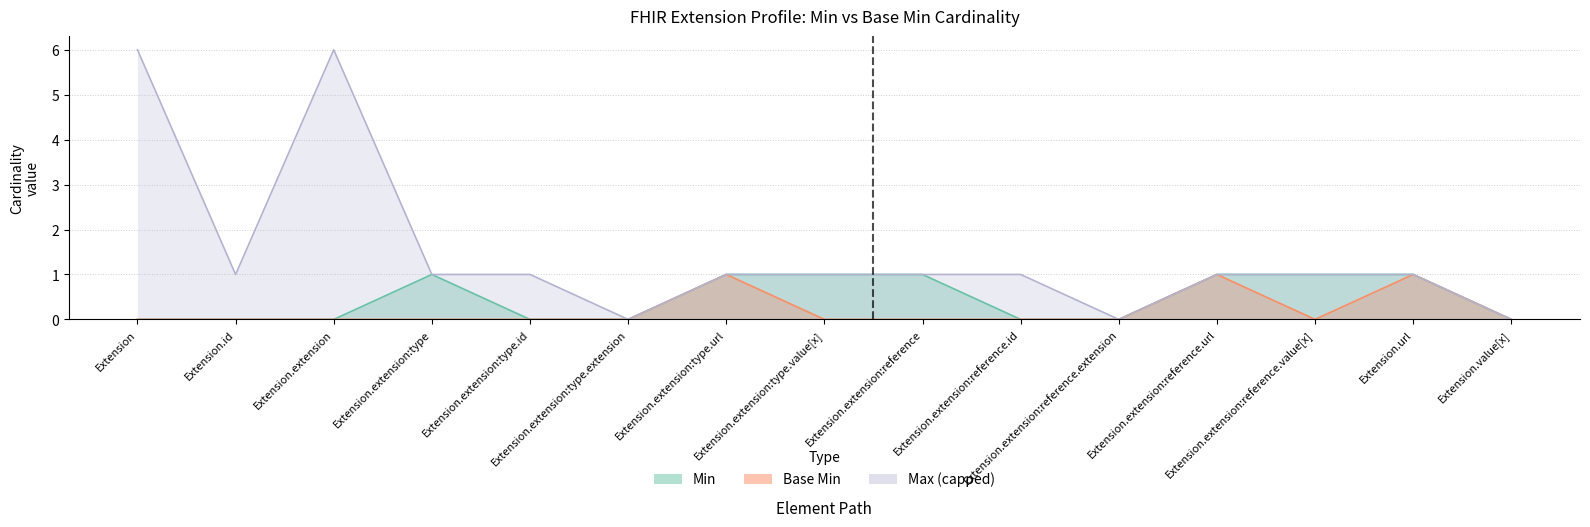

True or false: Min has more than 2 points higher than both neighbors.

False